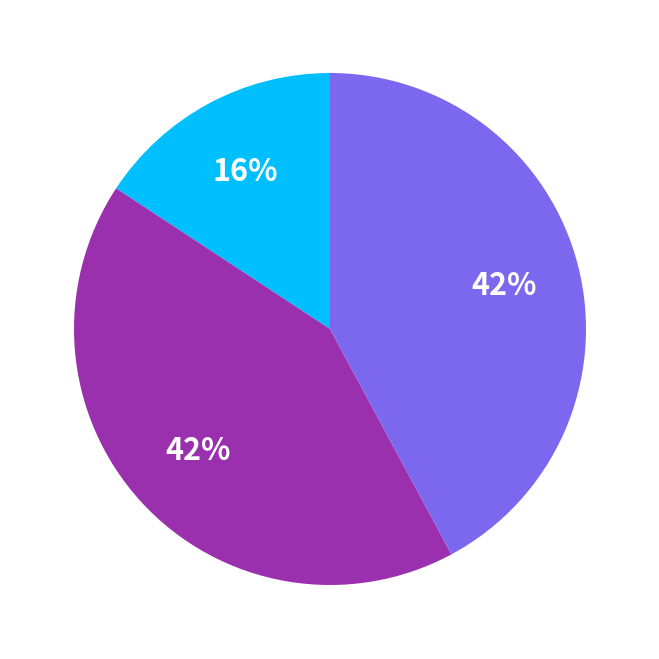

To the nearest percent, what is the average slice percentage?

33%